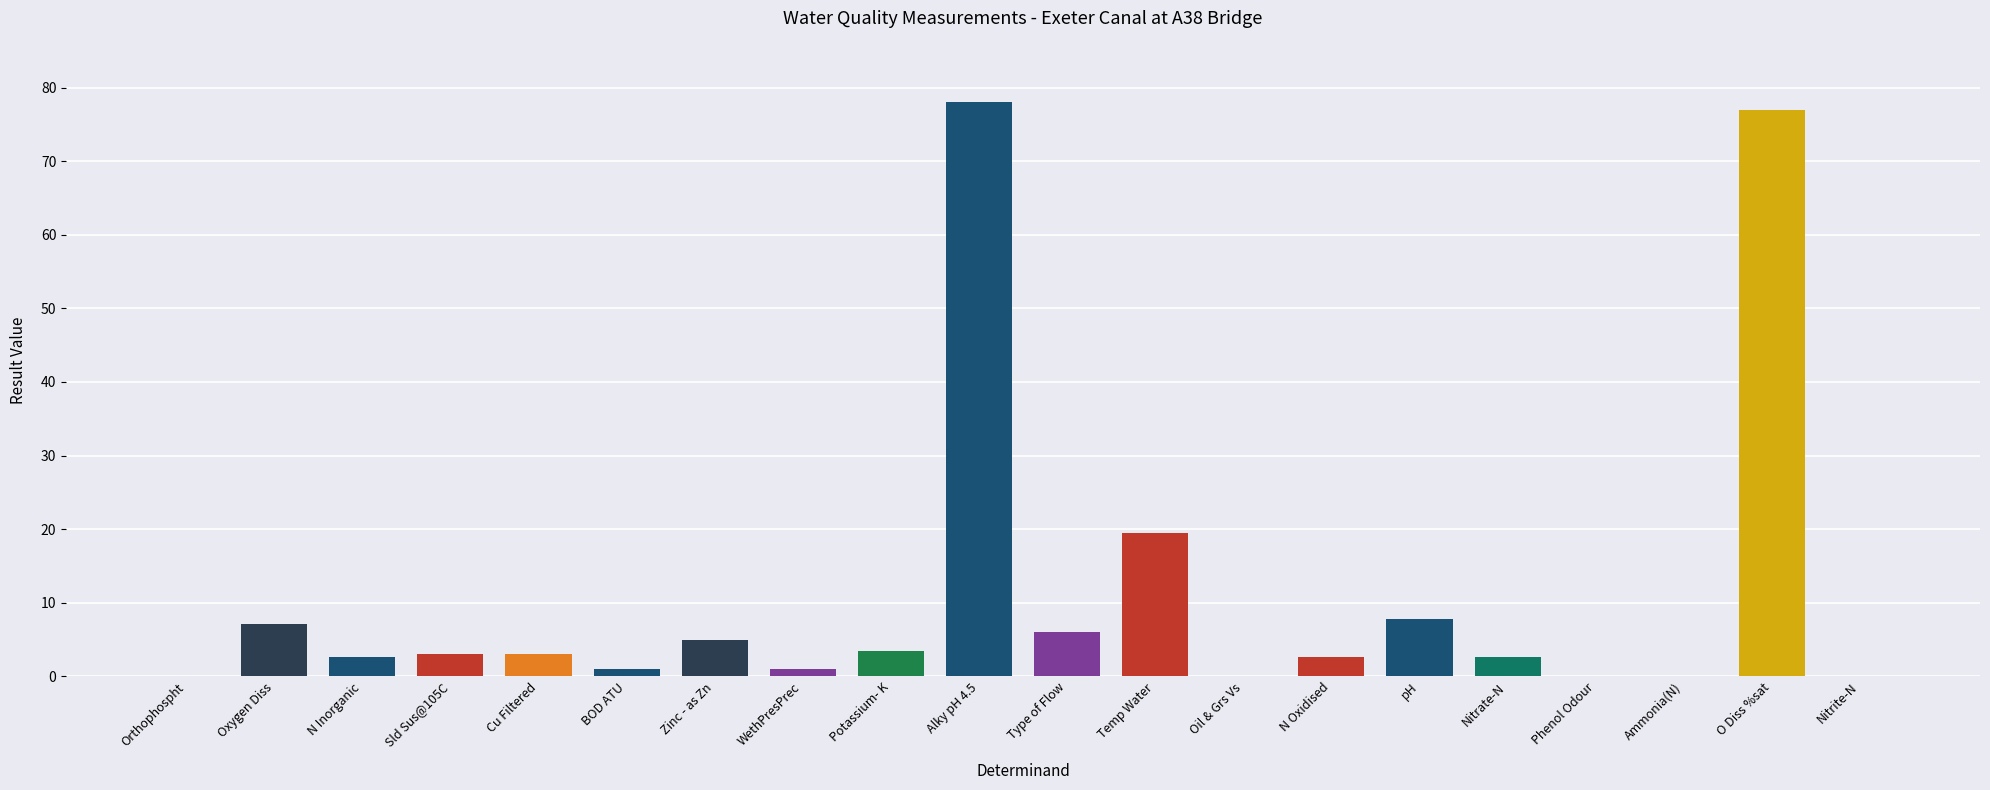

Where does the data first go above 3?

Oxygen Diss